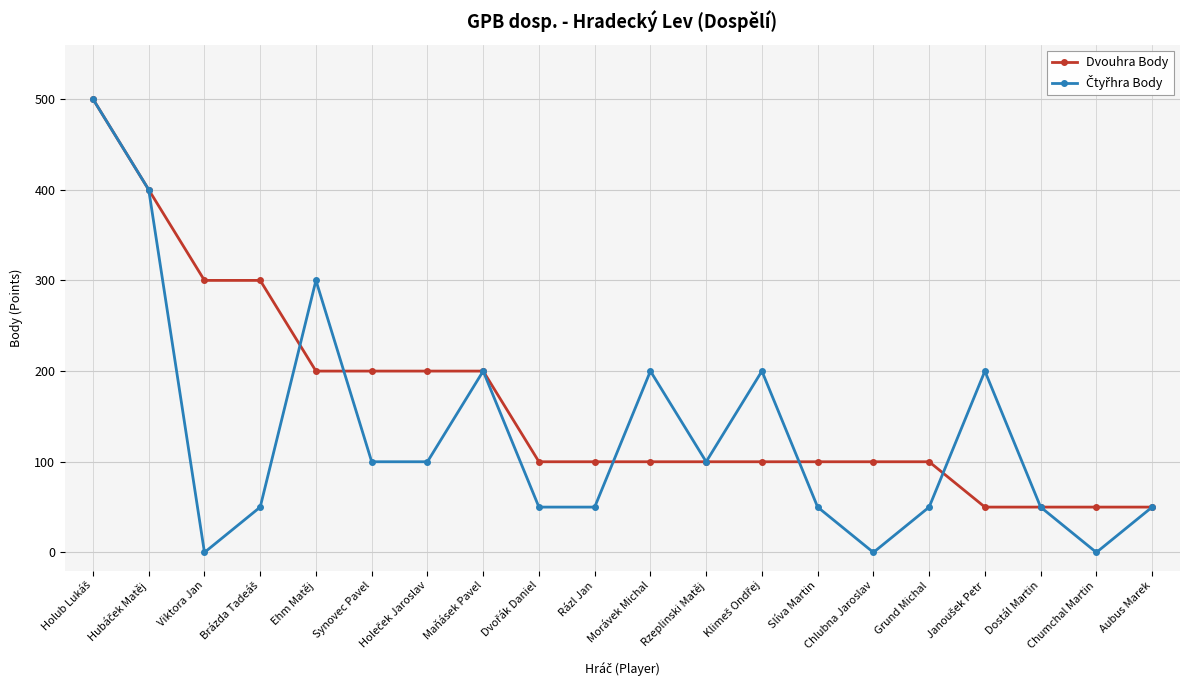

At how many categories does at least one series exceed 91?

17